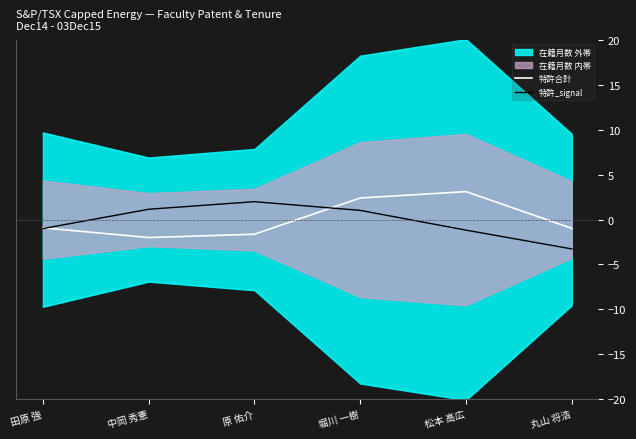

What is the difference between the maximum and minimum values in the 特許_signal series?

5.3